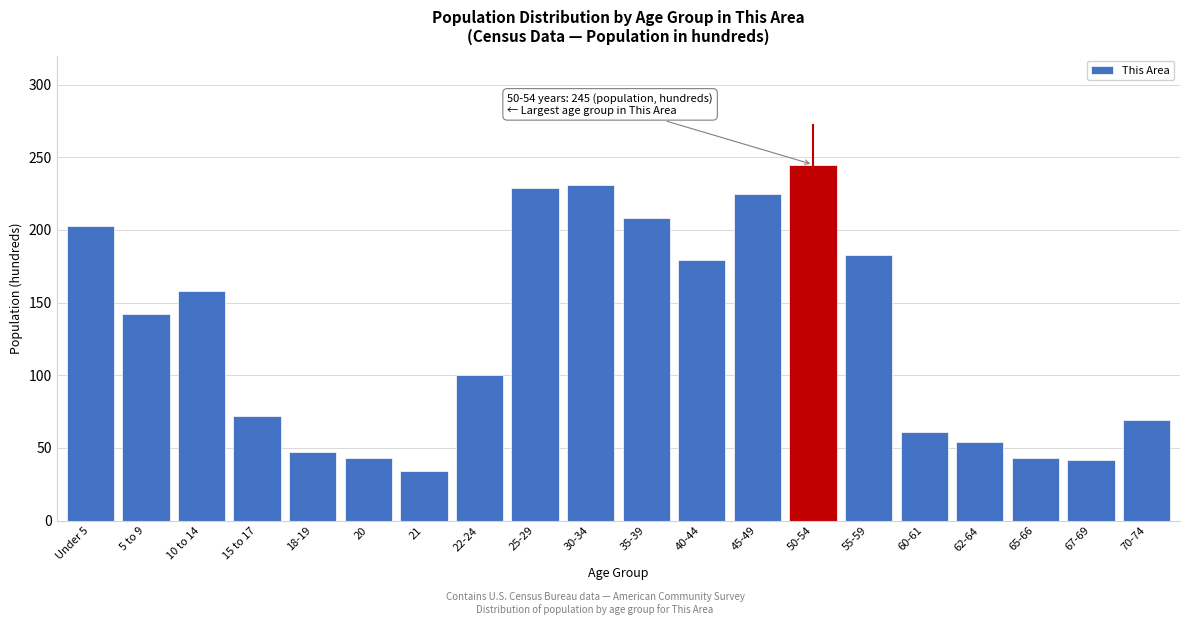

What is the value of the 8th bar from the left?

100